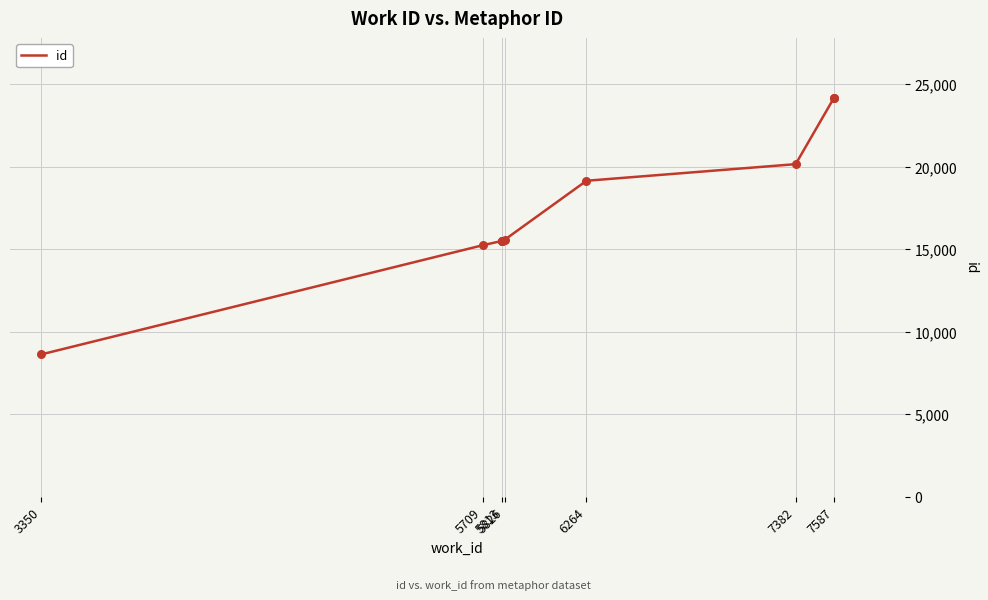

What is the change in value from 5709 to 5813?

+267